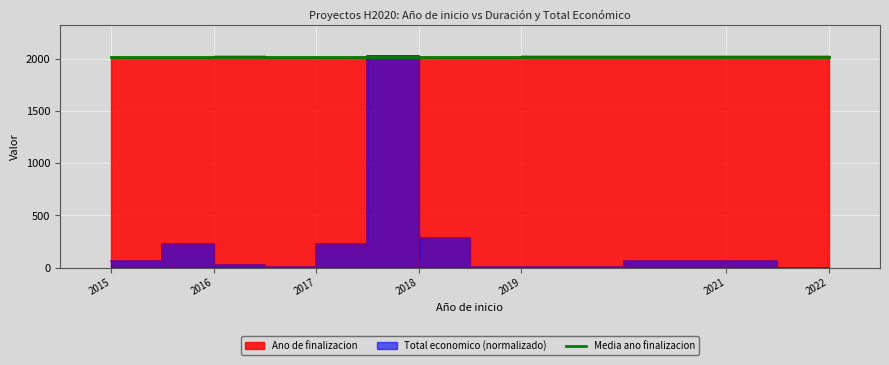

True or false: Ano de finalizacion and Total economico intersect in this chart.

False